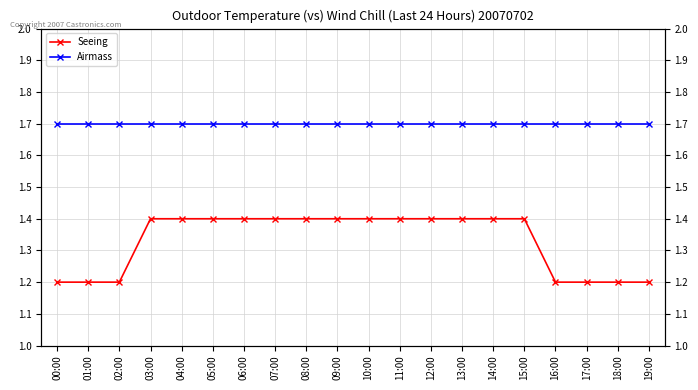

How many series are shown in this chart?

2